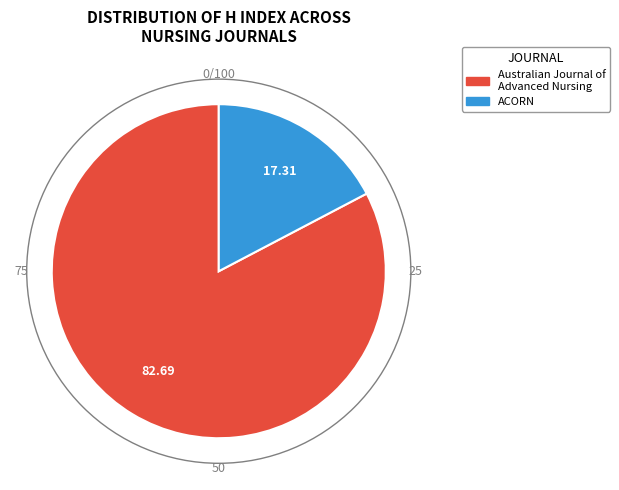

Rank the categories by value from highest to lowest.

Australian Journal of Advanced Nursing, ACORN